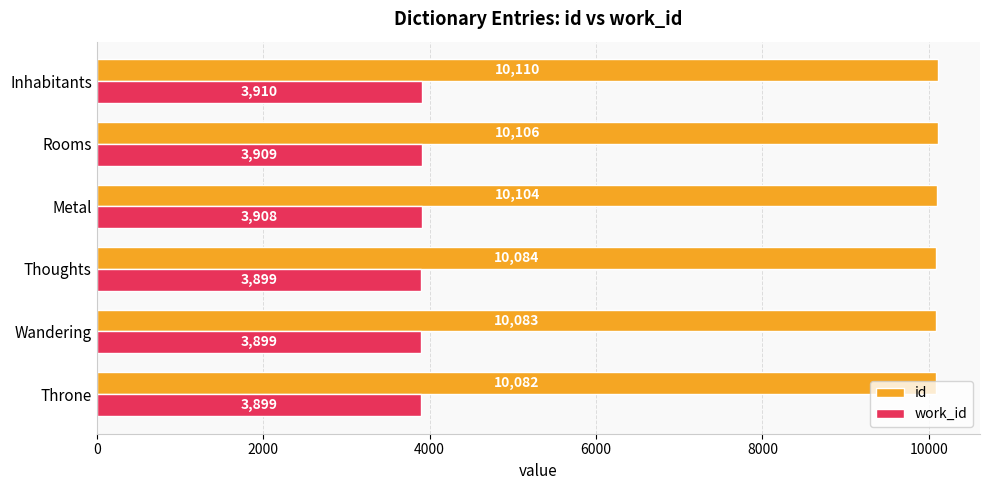

Which series has the largest range (max minus min)?

id